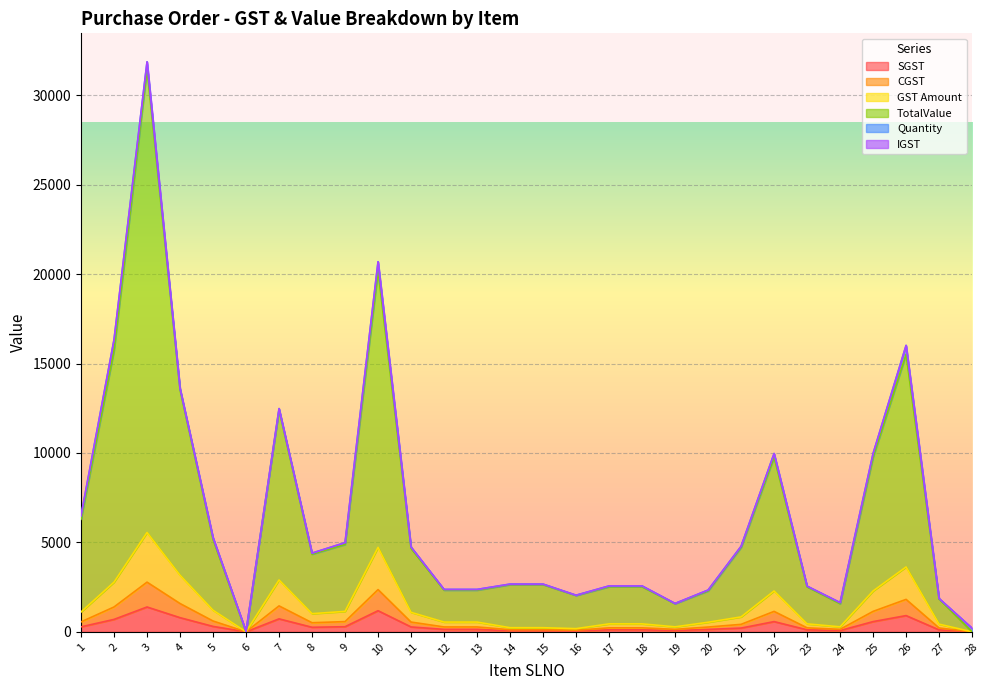

What is the value of the TotalValue point at the 11th from the left?

4660.7